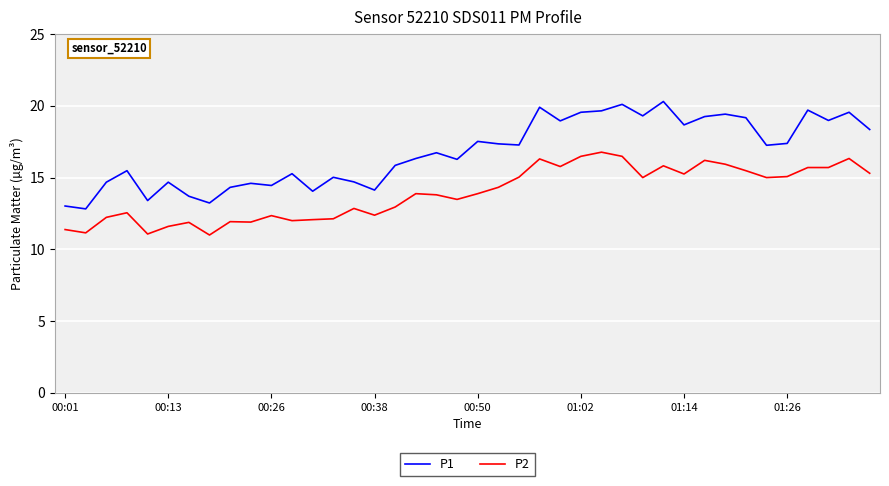

Which series has the largest range (max minus min)?

P1